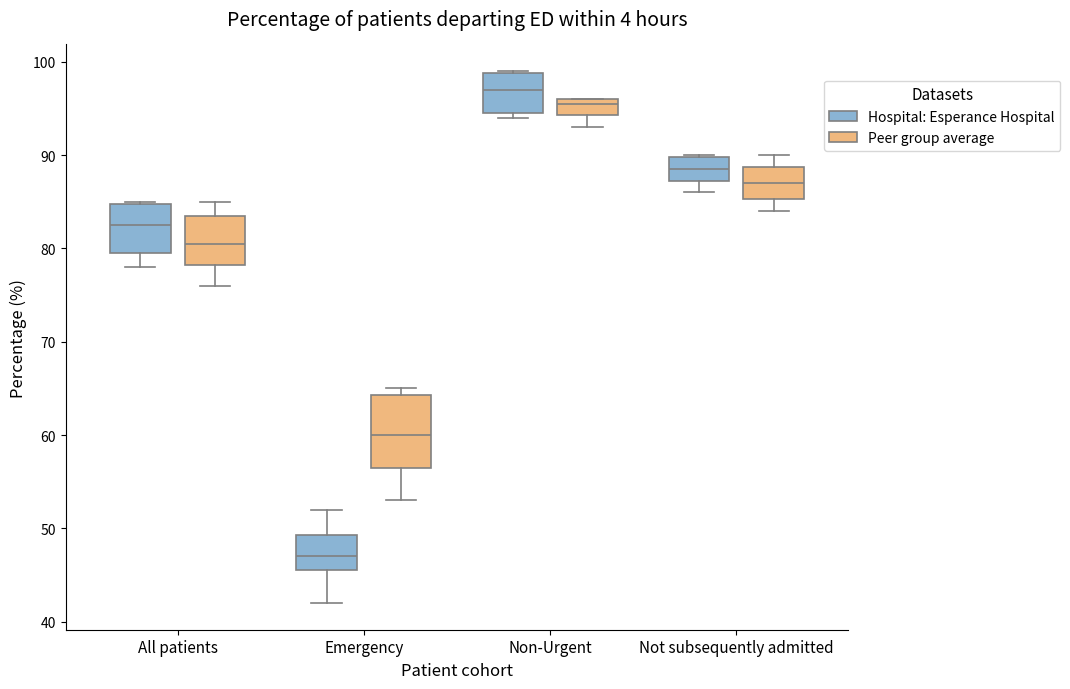

Reading left to right, transcribe this box plot: for each box, give where its median line is, the range the box spans, and where its two whiskers end, as read against the y-axis. The values are not printed on the chart, so give them approximately, as read against the axis.

All patients (Hospital: Esperance Hospital): median 83, box 80 to 85, whiskers 78 to 85
All patients (Peer group average): median 81, box 78 to 84, whiskers 76 to 85
Emergency (Hospital: Esperance Hospital): median 47, box 46 to 49, whiskers 42 to 52
Emergency (Peer group average): median 60, box 57 to 64, whiskers 53 to 65
Non-Urgent (Hospital: Esperance Hospital): median 97, box 95 to 99, whiskers 94 to 99
Non-Urgent (Peer group average): median 96 (just below the box's upper edge), box 94 to 96, whiskers 93 to 96
Not subsequently admitted (Hospital: Esperance Hospital): median 89, box 87 to 90, whiskers 86 to 90
Not subsequently admitted (Peer group average): median 87, box 85 to 89, whiskers 84 to 90